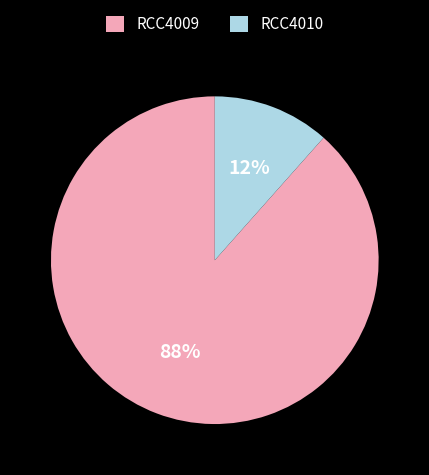

Which has a higher value, RCC4009 or RCC4010?

RCC4009